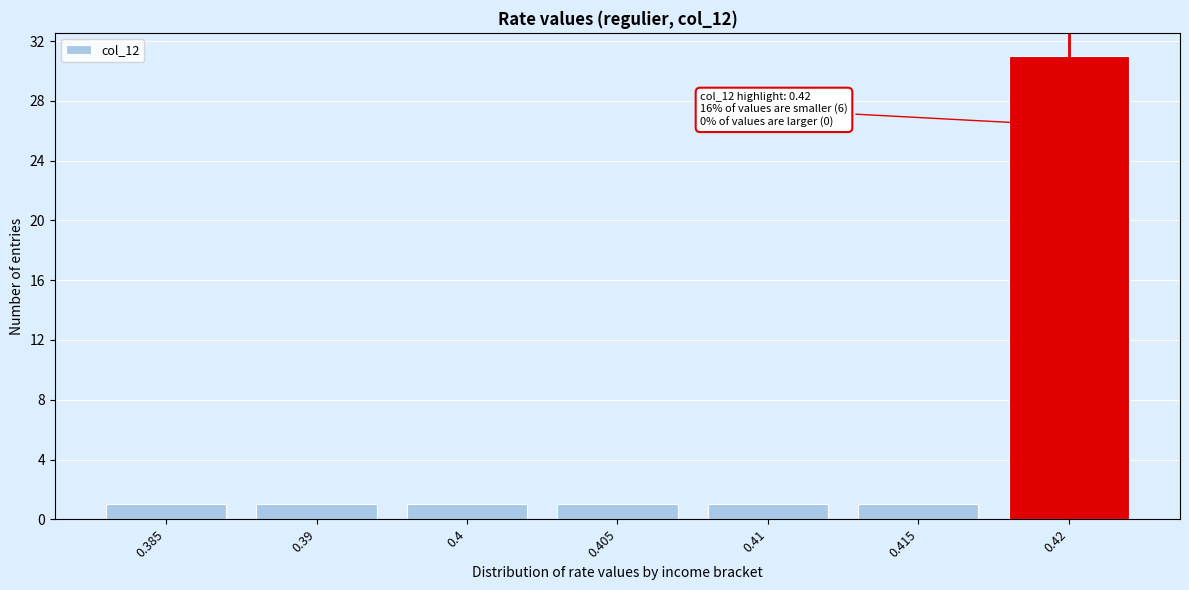

Reading right to left, list all the values displayed in this chart.

0.42=31	0.415=1	0.41=1	0.405=1	0.4=1	0.39=1	0.385=1